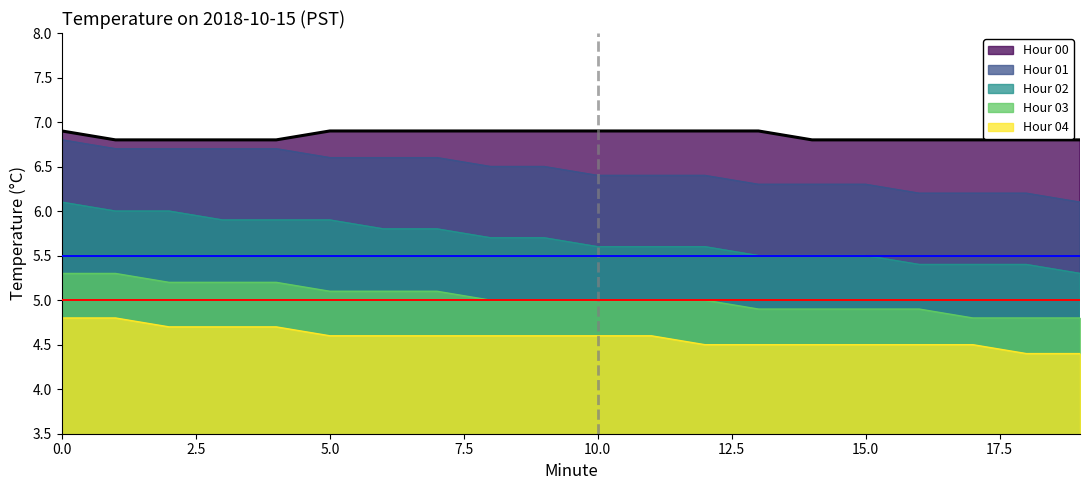

What is the value of the Hour 02 point at the 1st from the left?

6.1